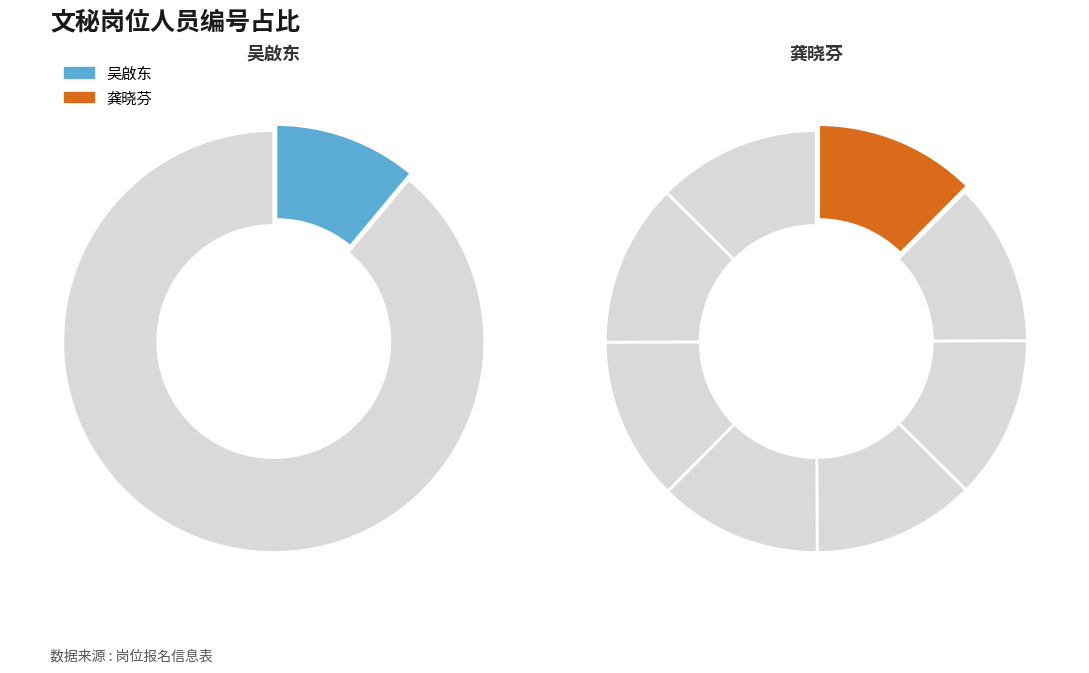

Is 刘丽婷 the majority of the pie?

No